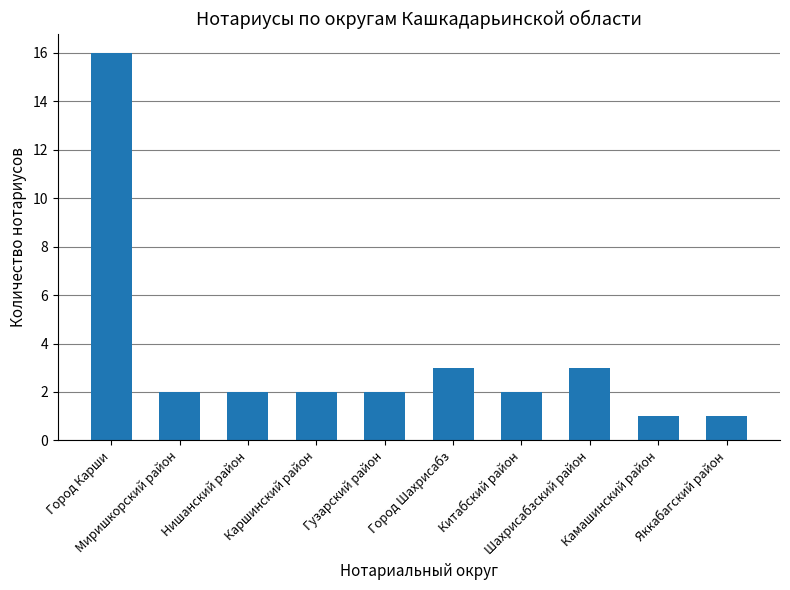

What is the minimum value shown in the chart?

1